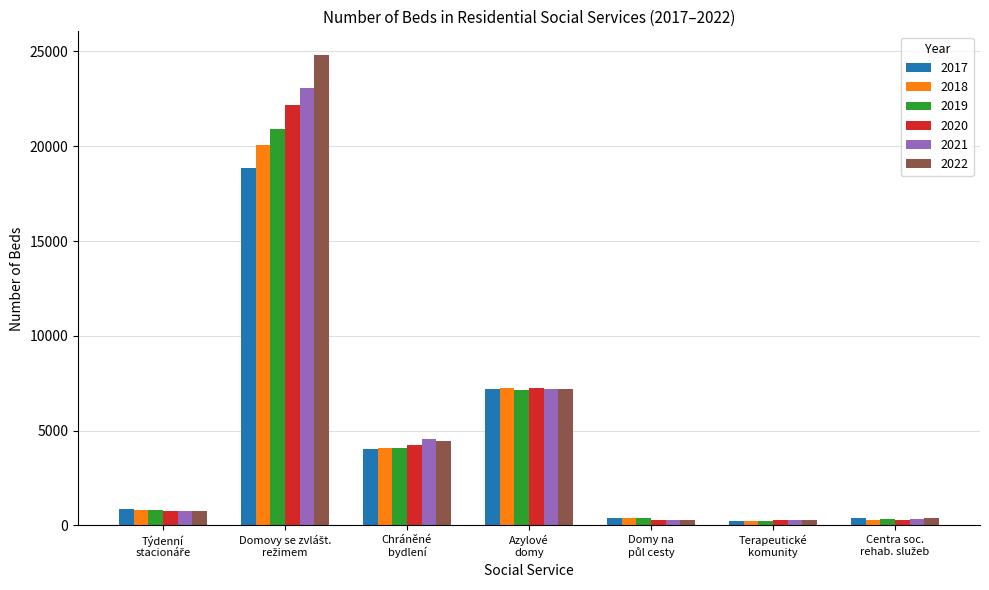

What is the value of the 2019 bar at the 2nd from the left?

20904